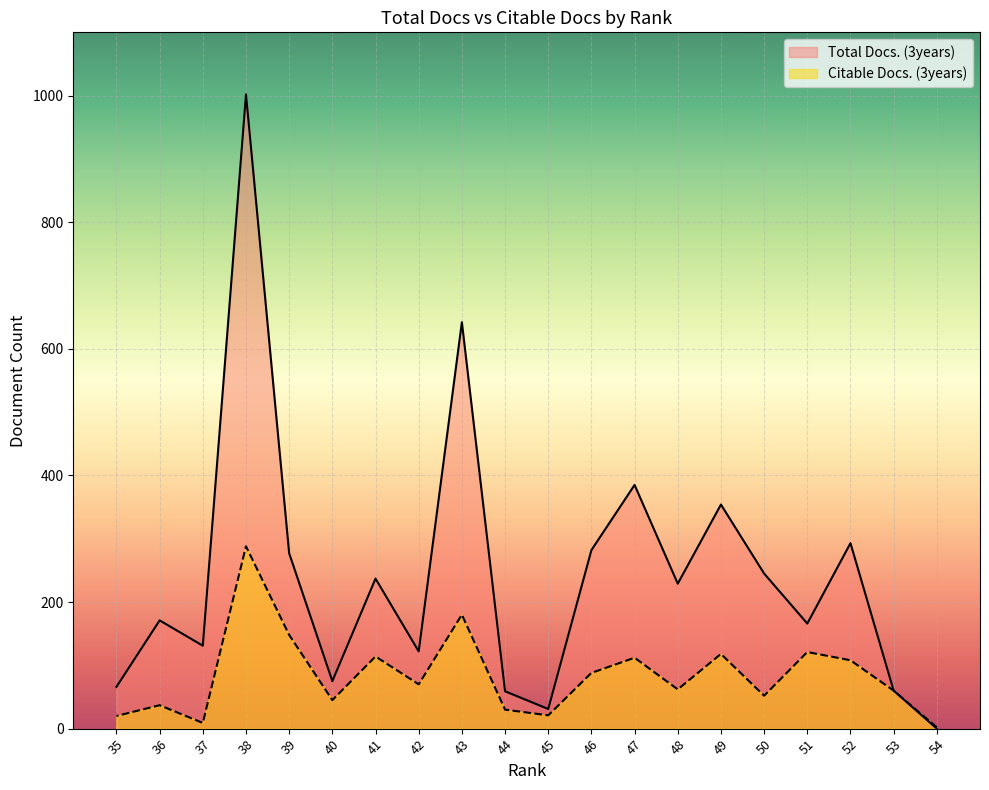

The value of Total Docs. (3years) at 37 is 131. True or false?

True